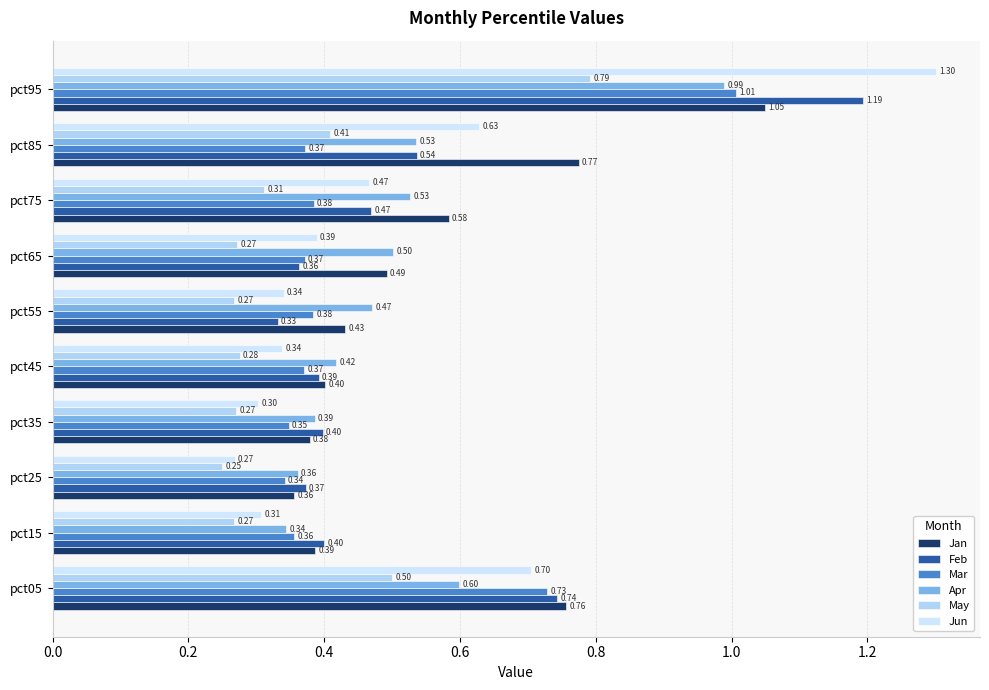

How many series are shown in this chart?

6